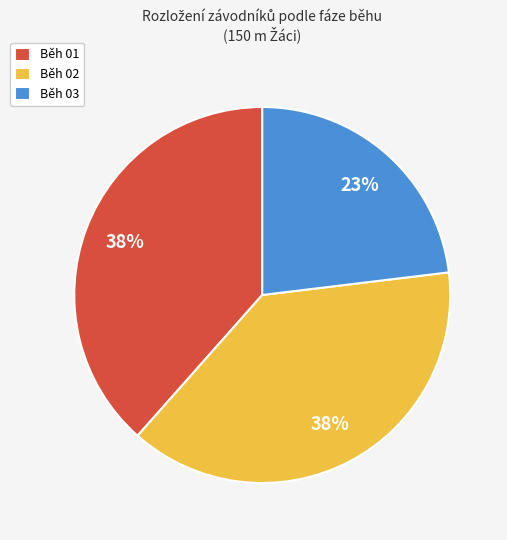

To the nearest percent, what is the difference between the Běh 03 and Běh 01 slice percentages?

15%